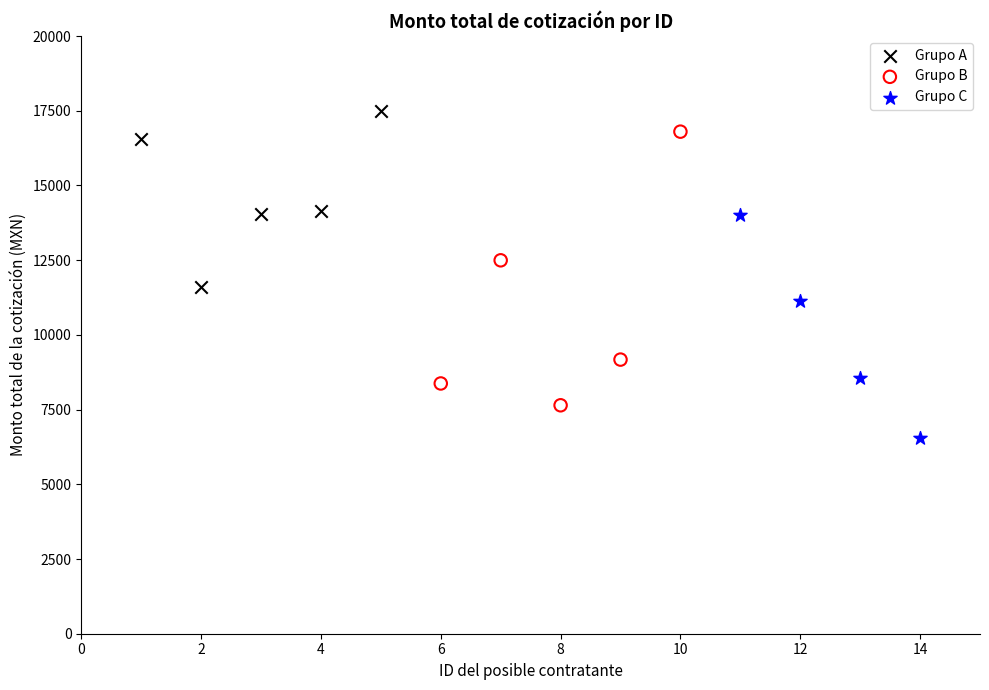

Which series contains the lowest Y value?

Grupo C